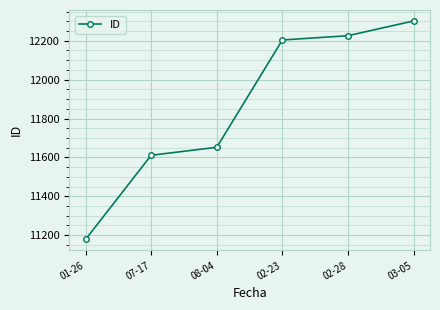

What is the difference between the second highest and second lowest values?

615